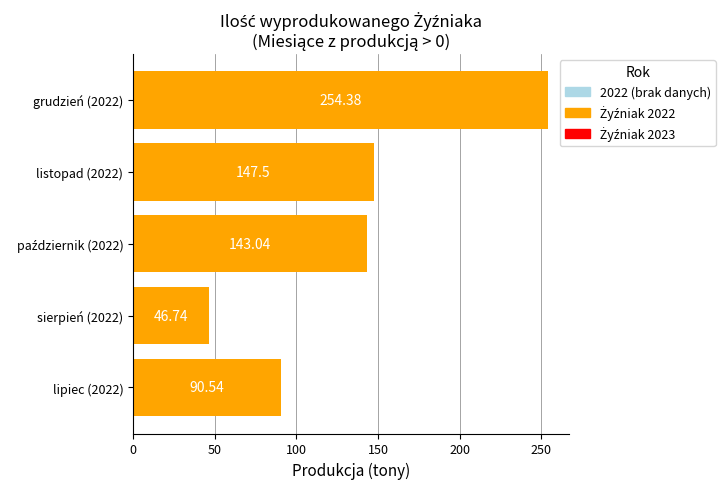

What is the average value?

136.4